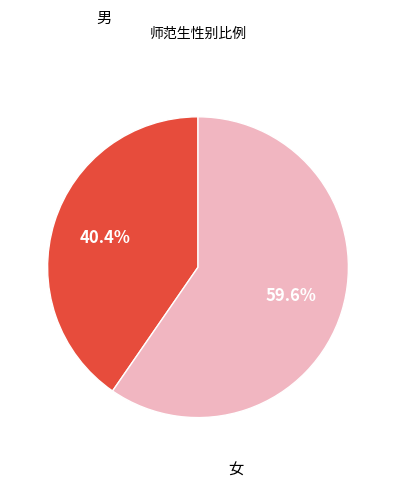

Is there any slice that represents more than half of the pie?

Yes